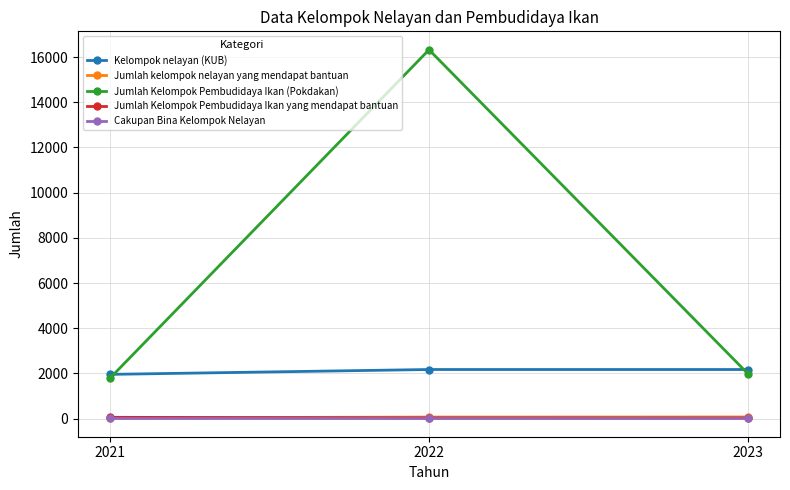

Where is Jumlah Kelompok Pembudidaya Ikan (Pokdakan) nearest to the value 9055?

2023